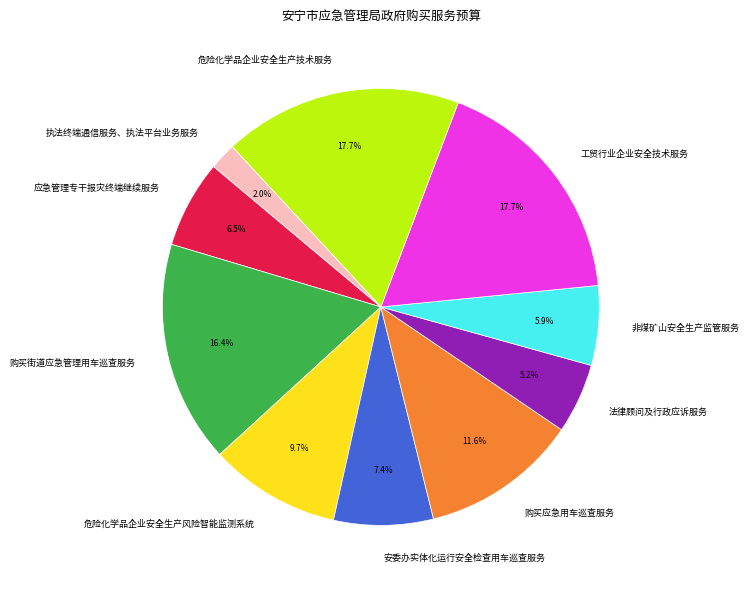

Is it true that 法律顾问及行政应诉服务 is 19% of the pie?

False